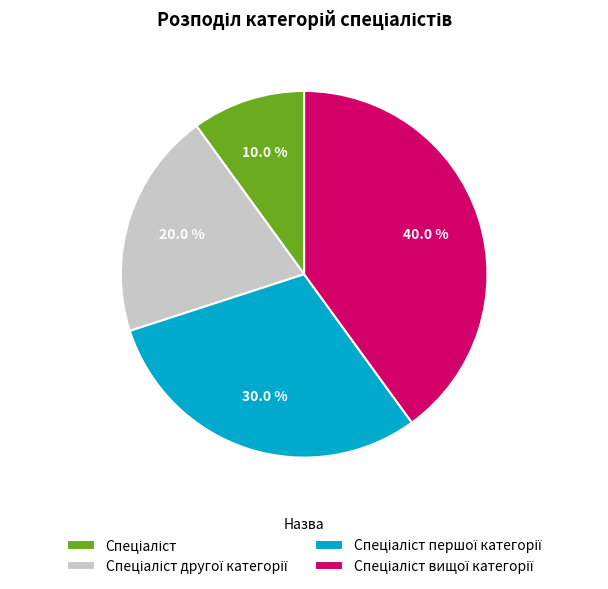

Is there a majority slice in this chart?

No